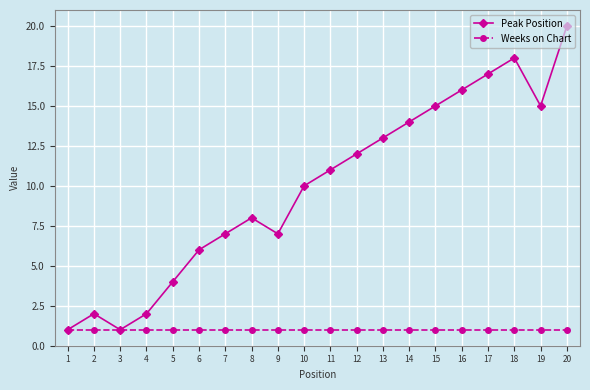

What is the value of the Peak Position point at the 12th from the left?

12